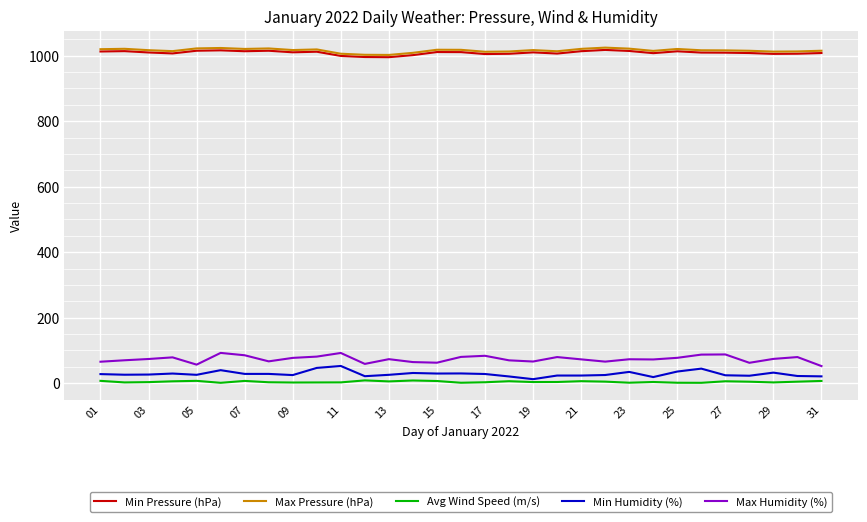

What is the greatest value displayed?

1024.4